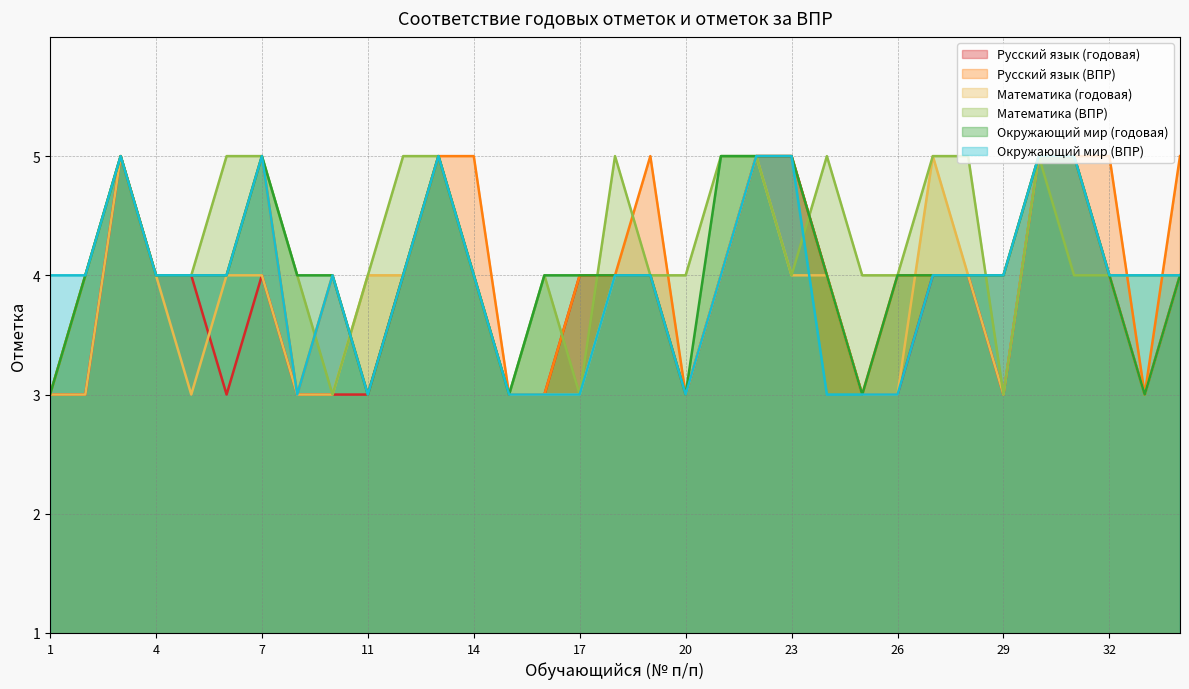

What is the difference between the Математика (годовая) values at 31 and 29?

2